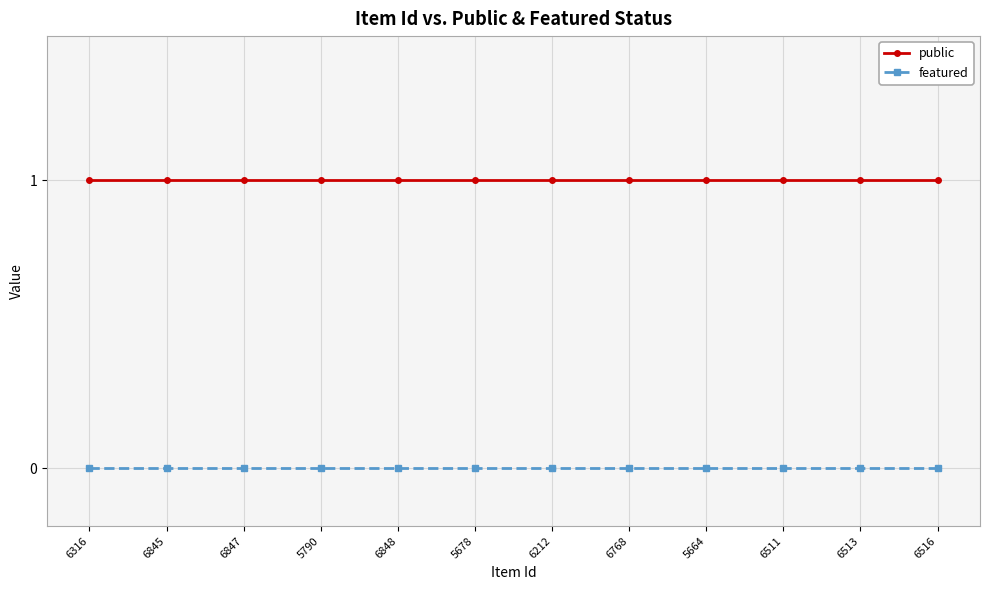

What are all the series names shown in the legend?

public, featured